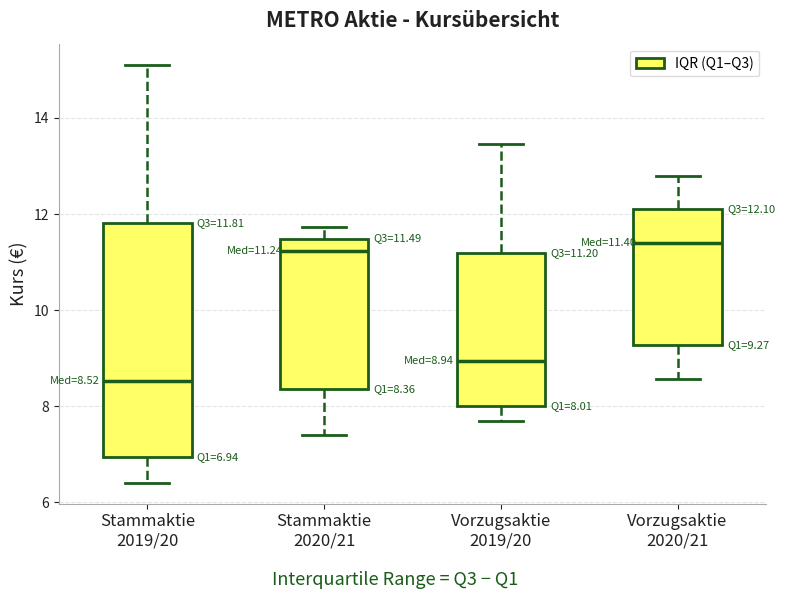

Comparing the boxes themselves (not the whiskers), which one is the tallest?

Stammaktie 2019/20